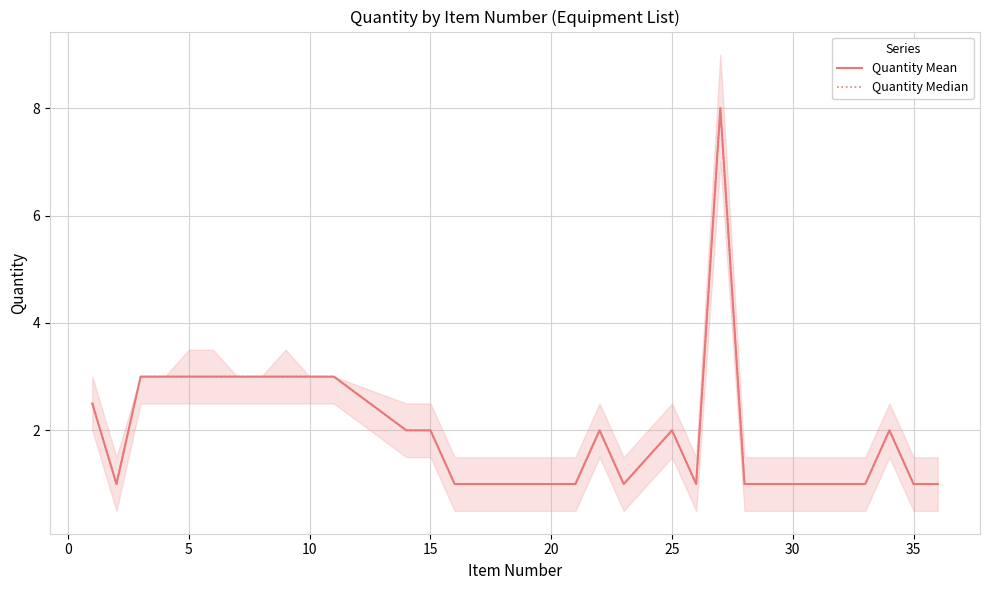

What is the sum of all Quantity Mean values?

58.5